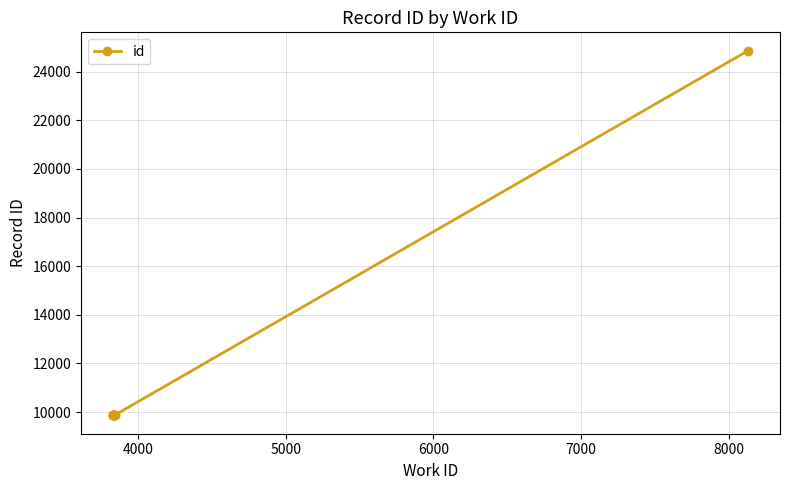

The value at 5000 is 3821. True or false?

False